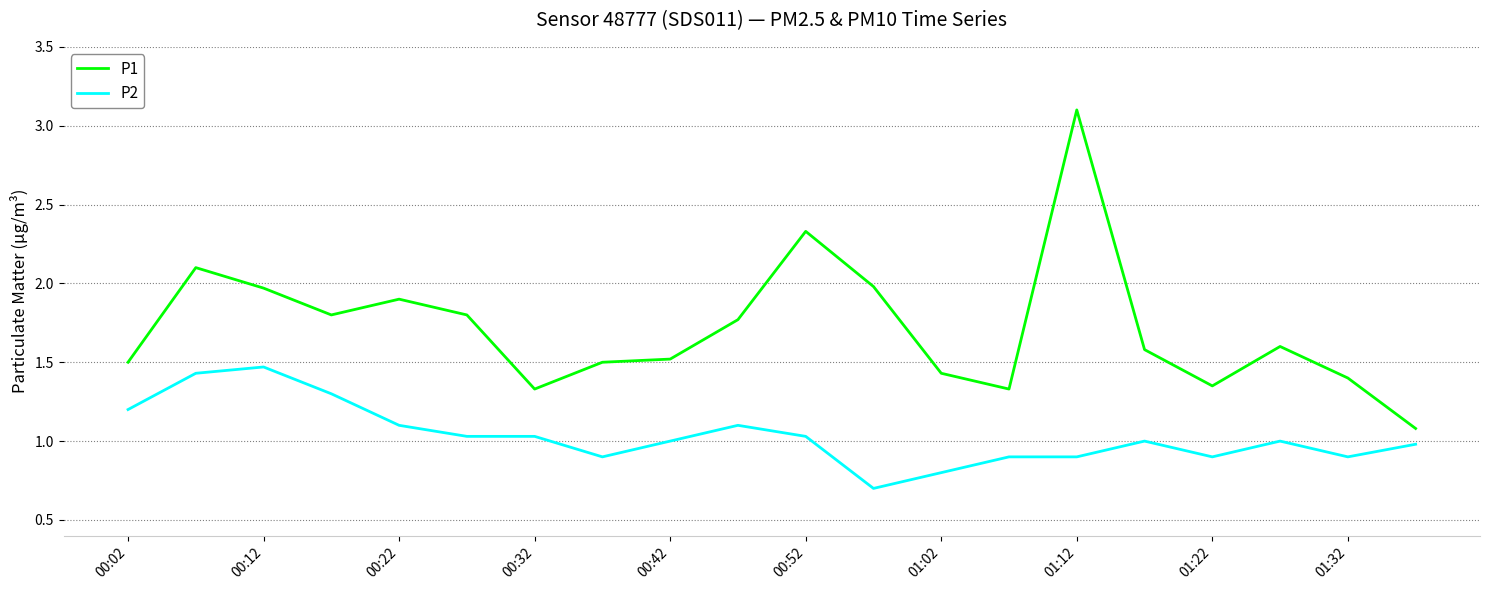

Which series has the largest total across all categories?

P1